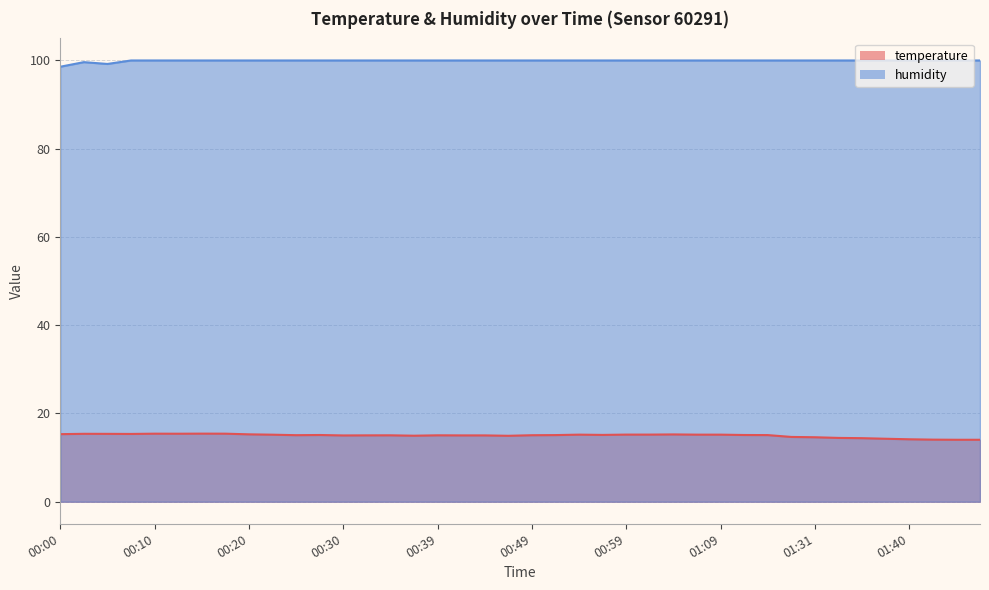

The value of humidity at 00:17 is 100.0. True or false?

True